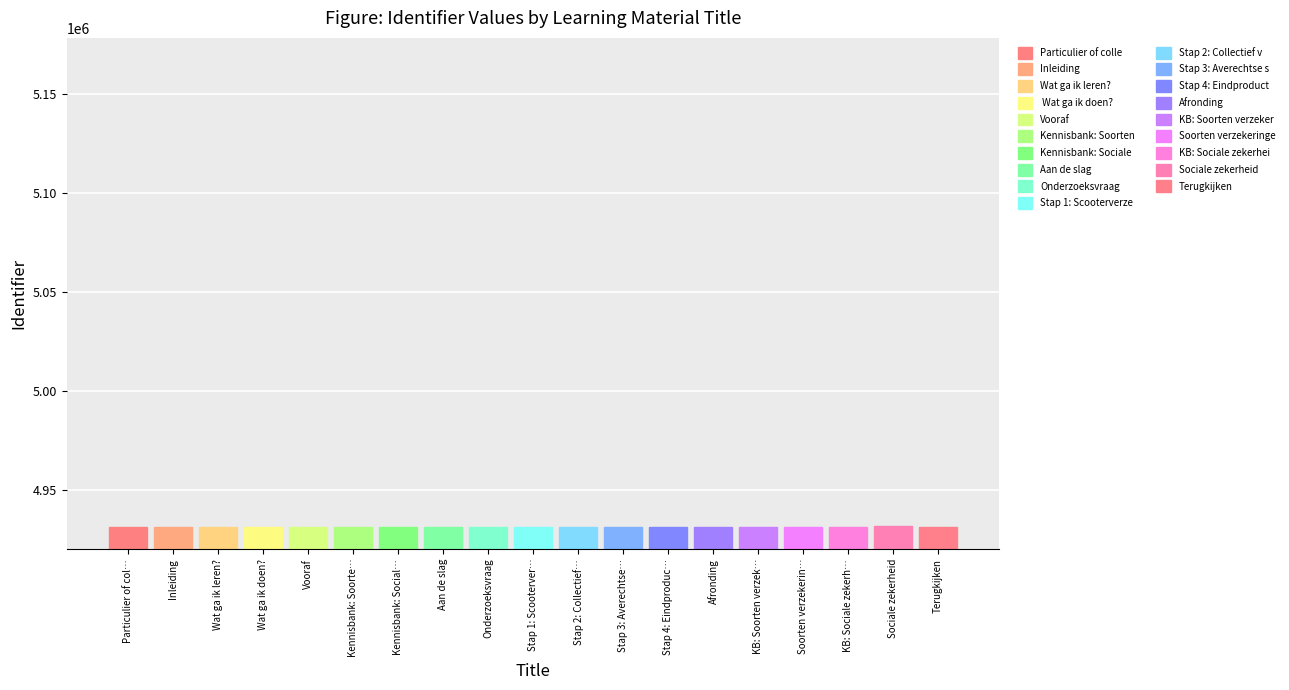

What is the label of the 10th bar from the right?

Stap 1: Scooterverzekering